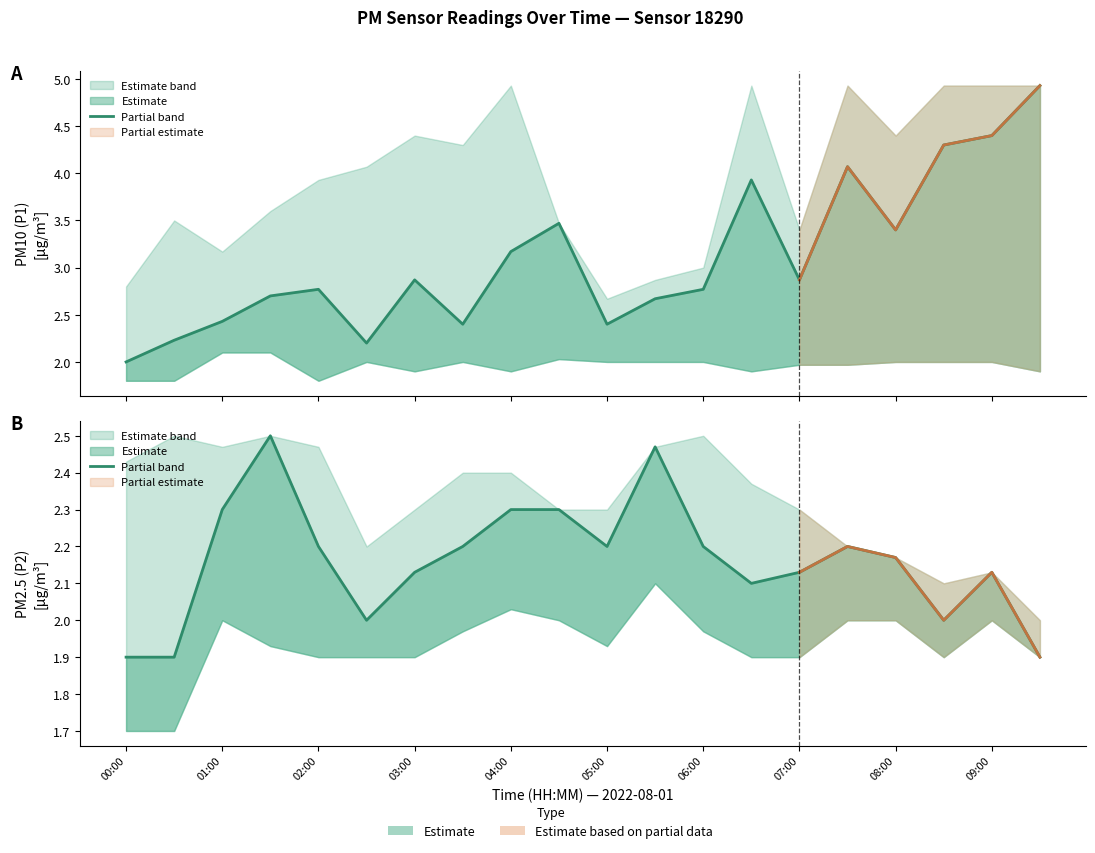

Which label corresponds to the largest value in the chart?

09:30